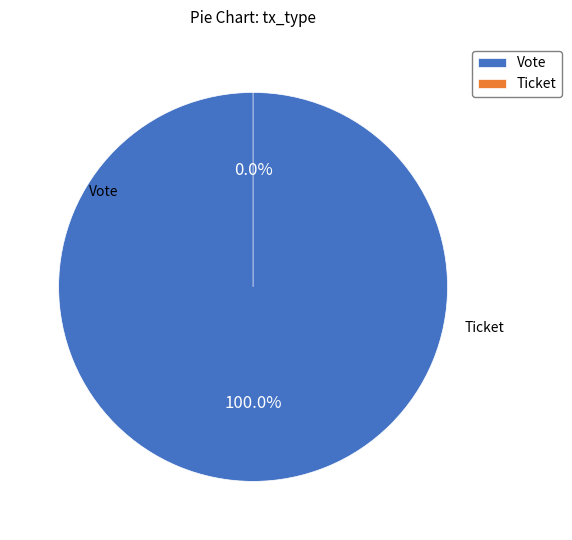

Which category has the smallest portion of the pie?

Ticket